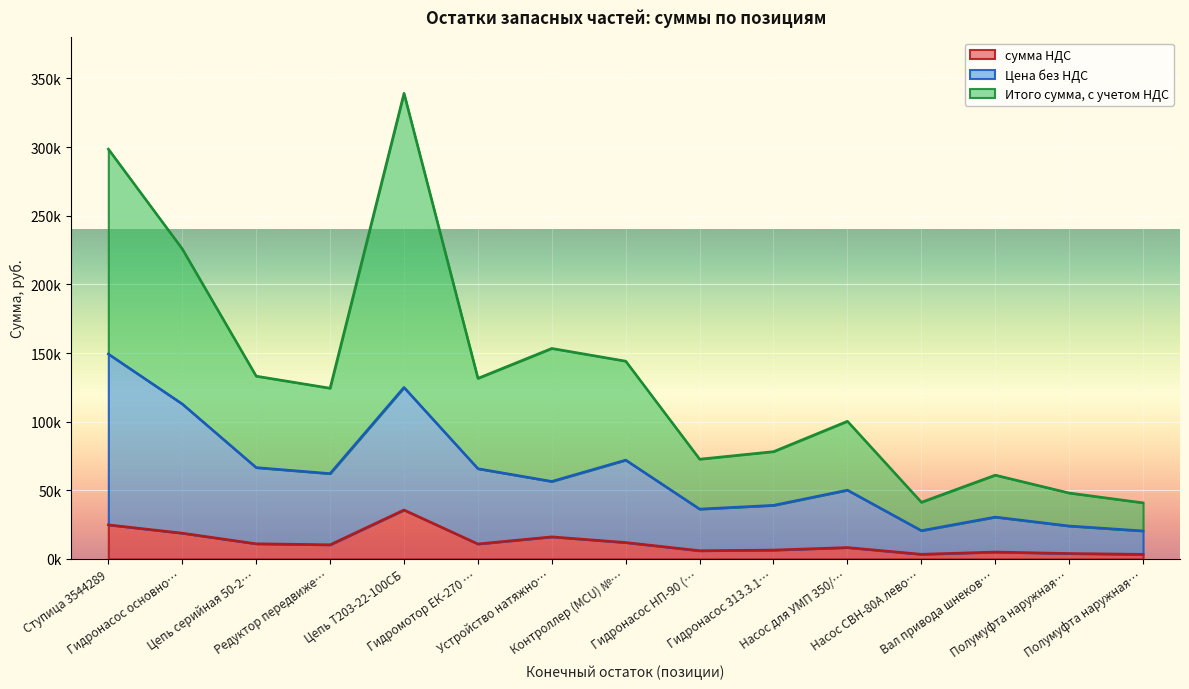

True or false: сумма НДС has more than 1 points higher than both neighbors.

True